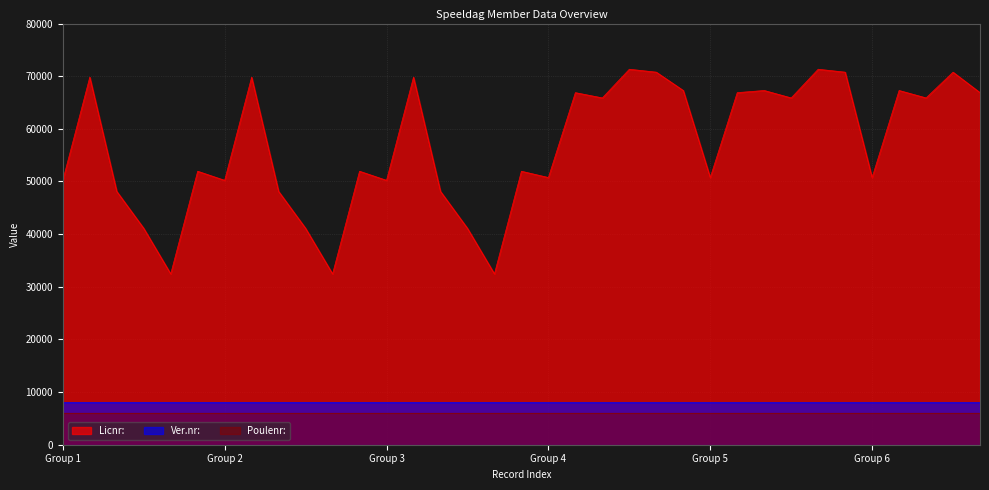

True or false: Ver.nr: has more than 1 points higher than both neighbors.

False